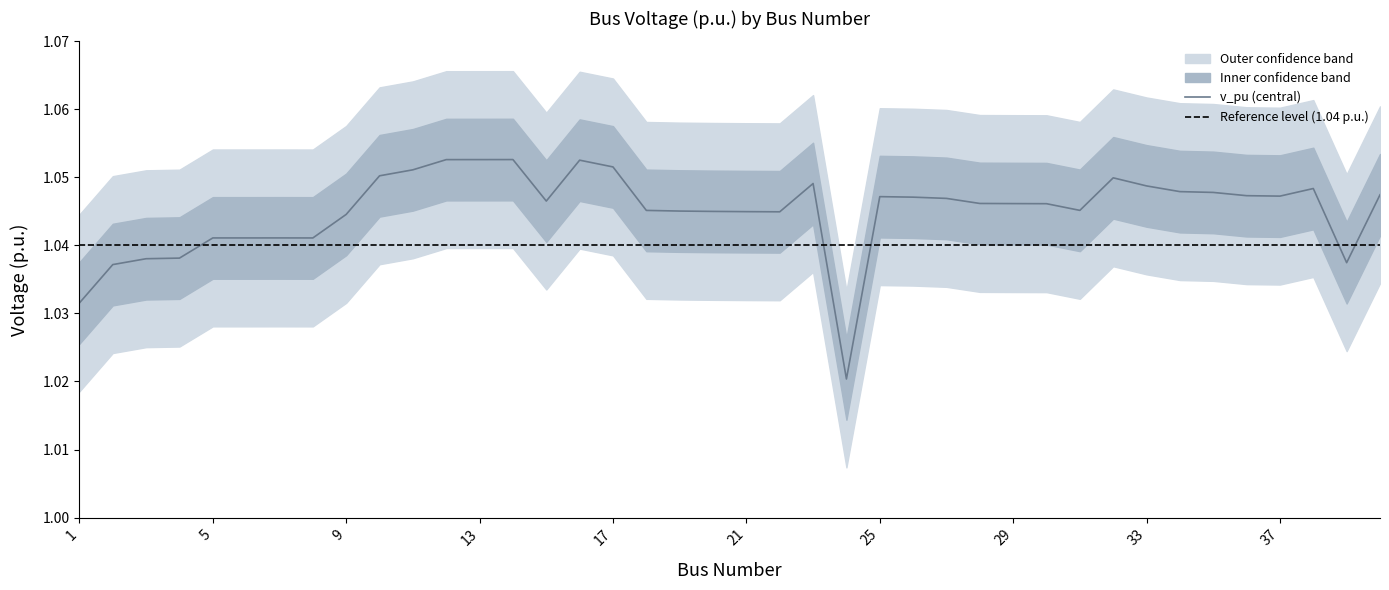

Does the chart display data point markers on the line(s)?

No